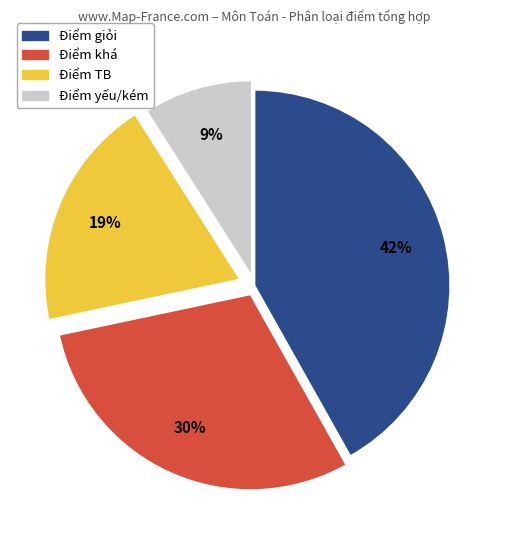

How many segments does this pie chart have?

4